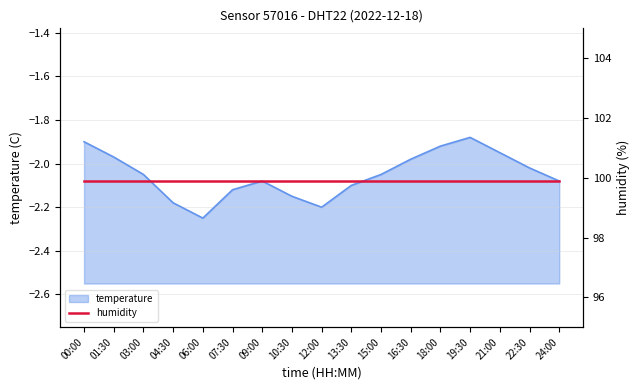

Reading left to right, extract all data points from this chart.

00:00=-1.9	01:30=-2.0	03:00=-2.0	04:30=-2.2	06:00=-2.2	07:30=-2.1	09:00=-2.1	10:30=-2.1	12:00=-2.2	13:30=-2.1	15:00=-2.0	16:30=-2.0	18:00=-1.9	19:30=-1.9	21:00=-1.9	22:30=-2.0	24:00=-2.1